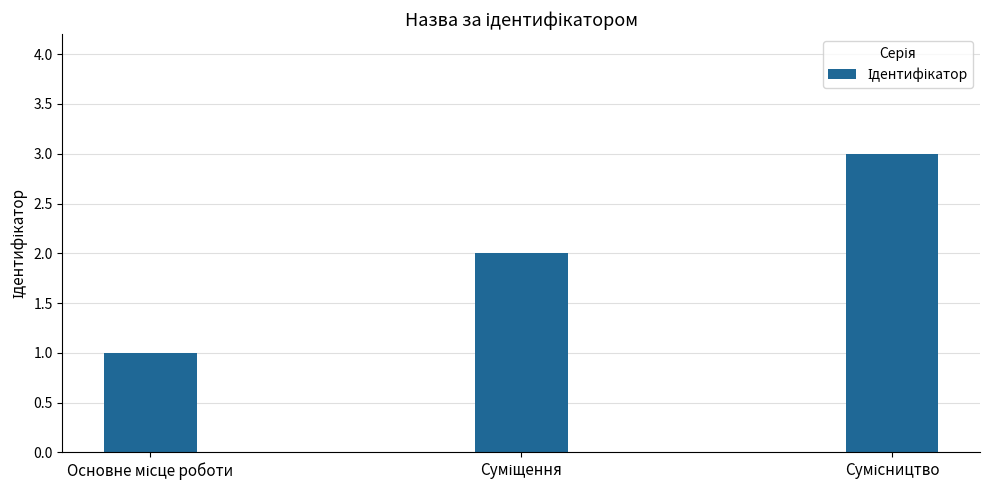

What is the sum of all values?

6